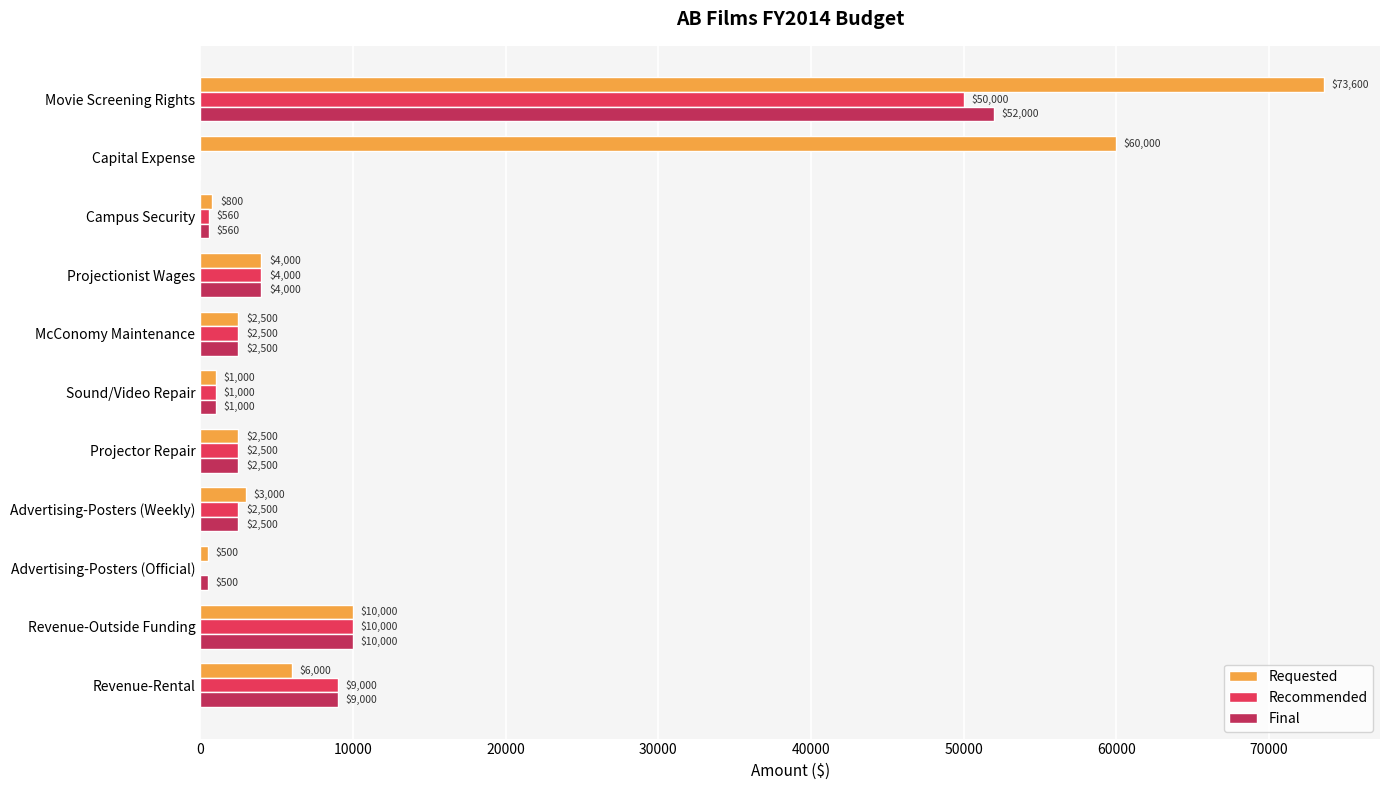

Is it true that Recommended equals 560 at Campus Security?

True